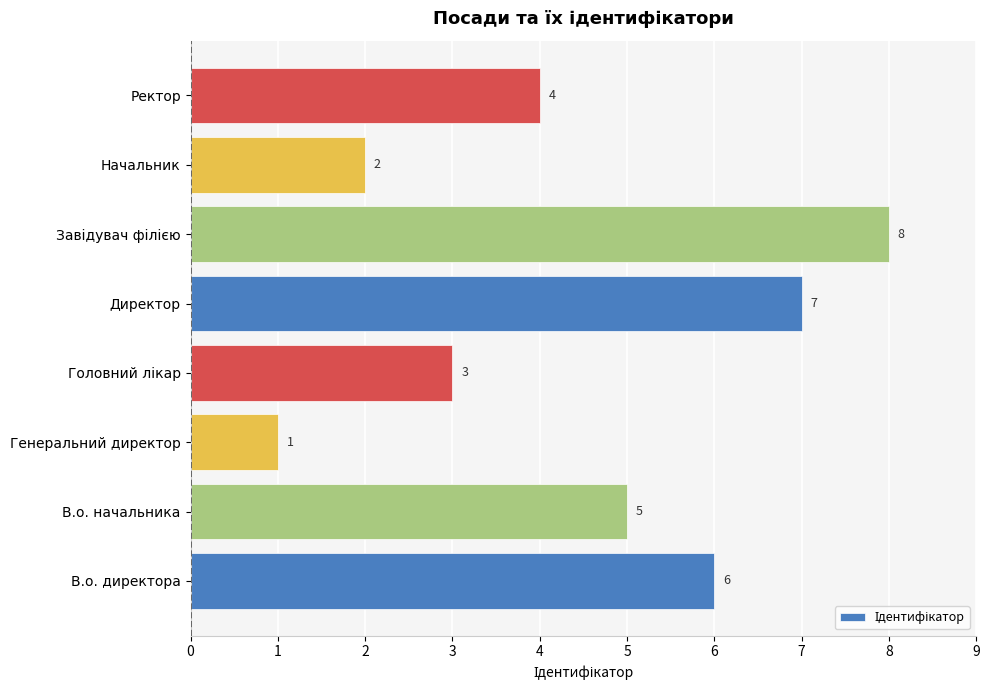

How many bars are there in total?

8